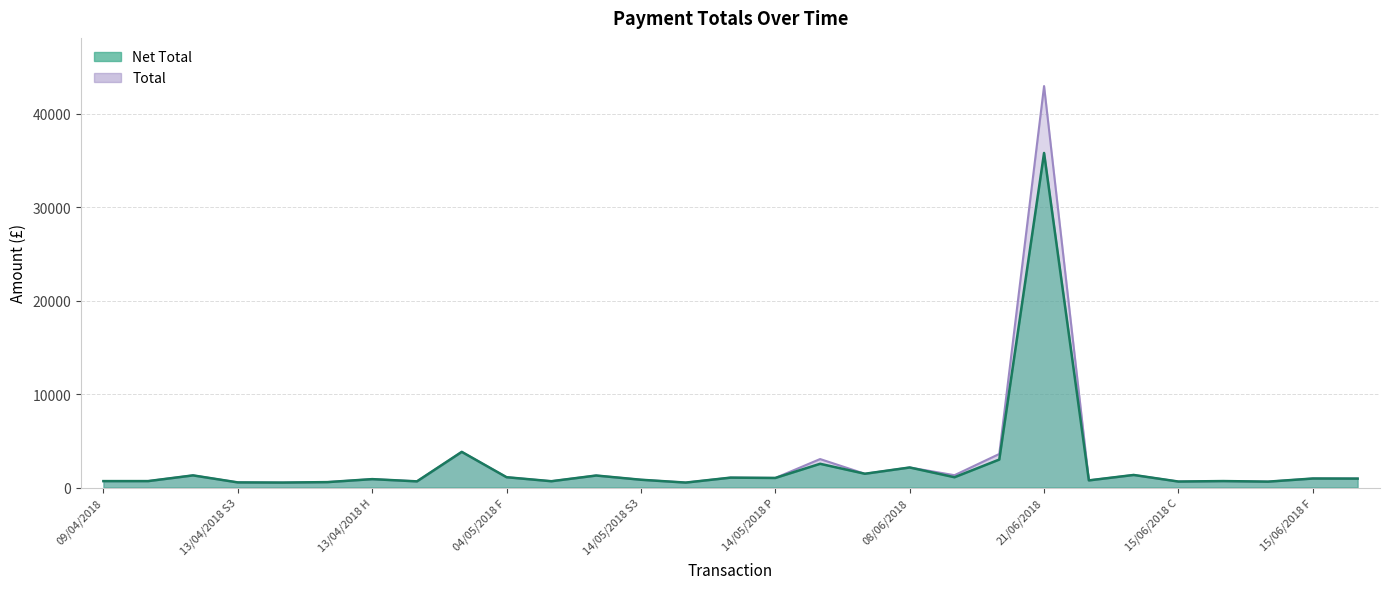

What are all the series names shown in the legend?

net_total, total